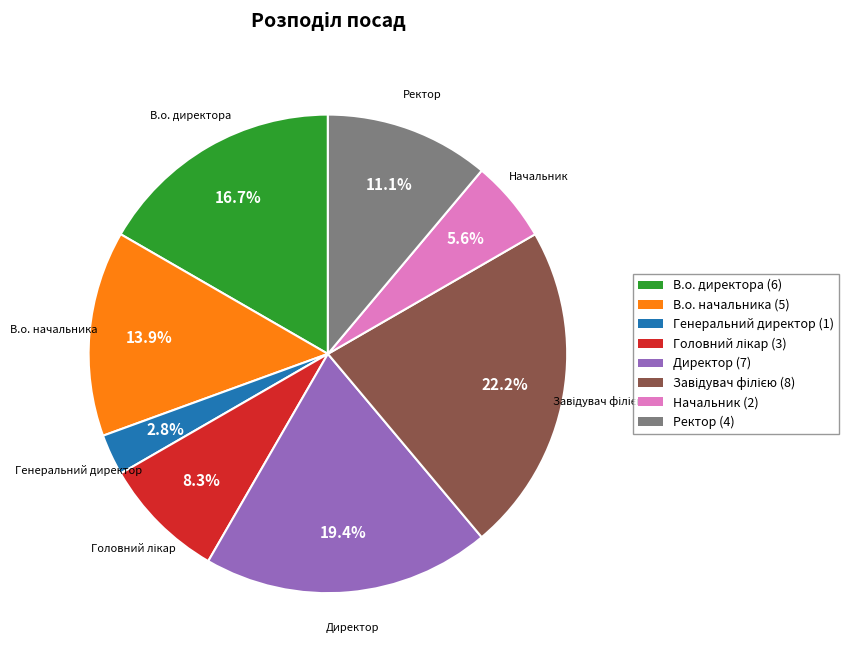

Is there a majority slice in this chart?

No